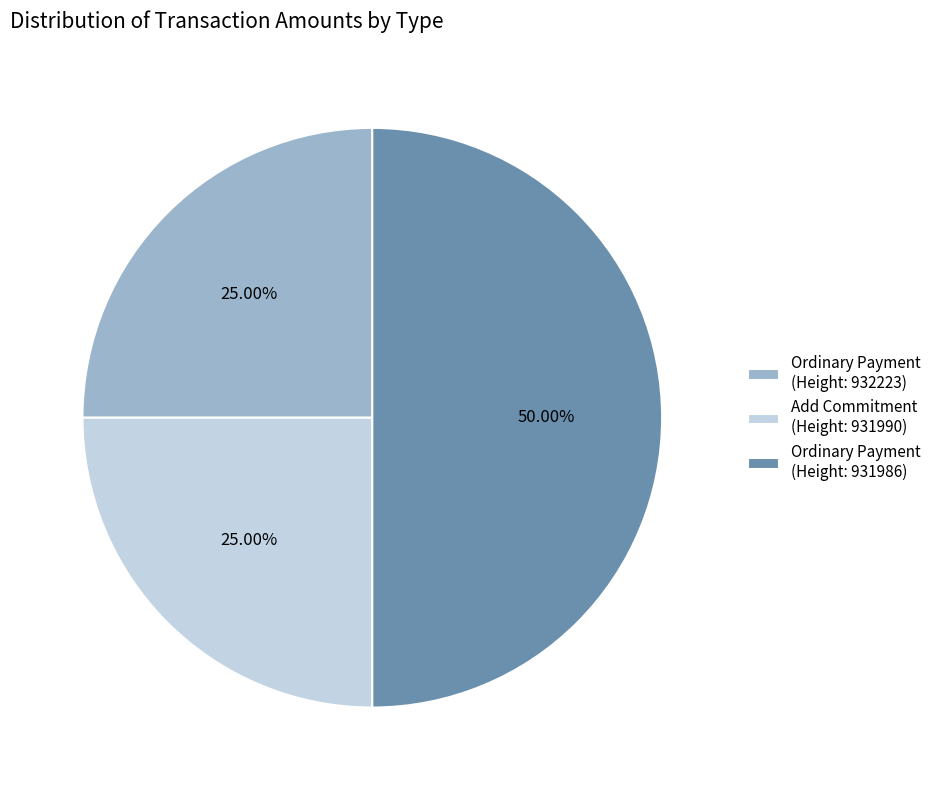

Is Add Commitment (Height: 931990) the majority of the pie?

No